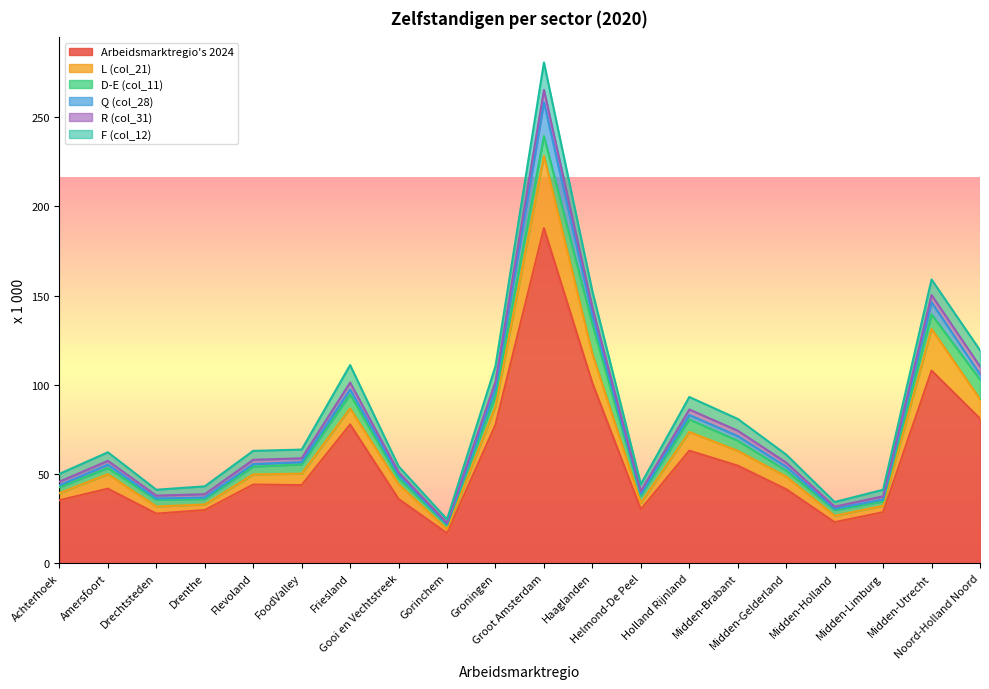

What position from the right is Gooi en Vechtstreek?

13